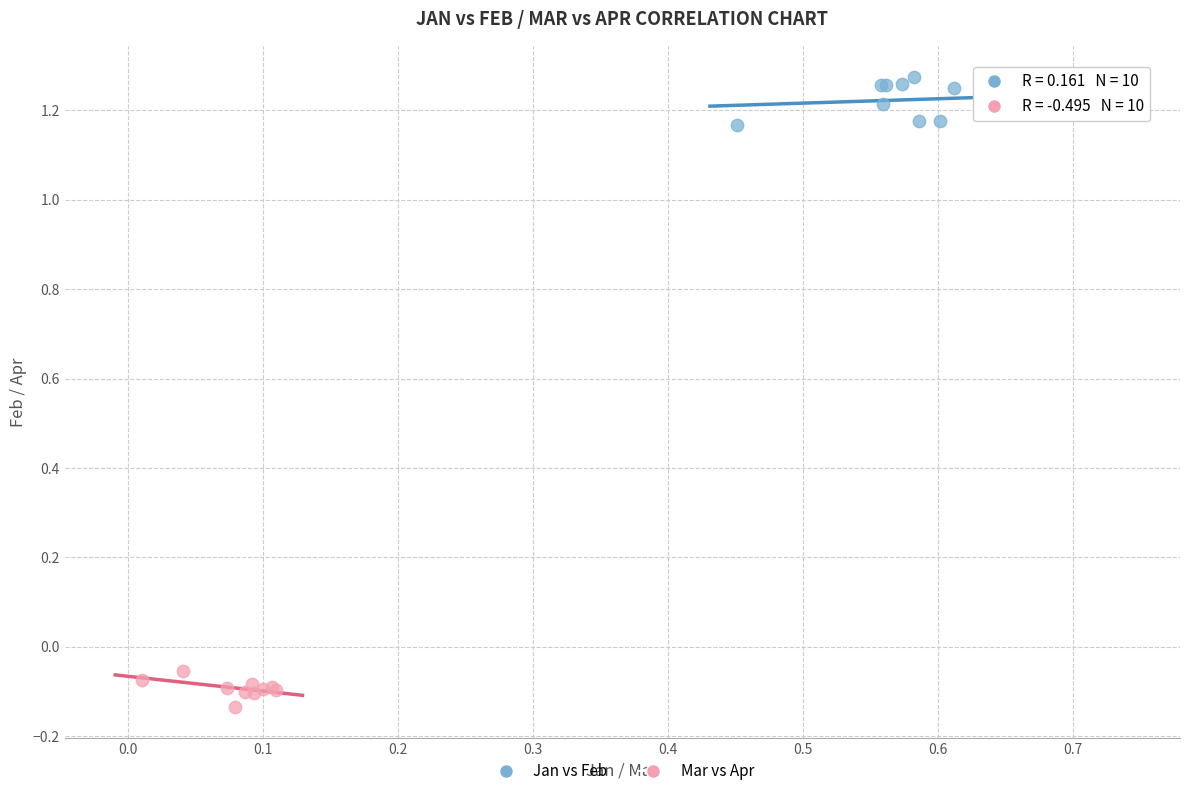

Which series reaches the maximum Y coordinate?

Jan vs Feb